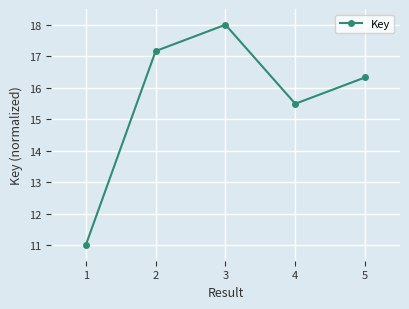

Reading left to right, list all the values displayed in this chart.

1=11.0	2=17.2	3=18.0	4=15.5	5=16.3